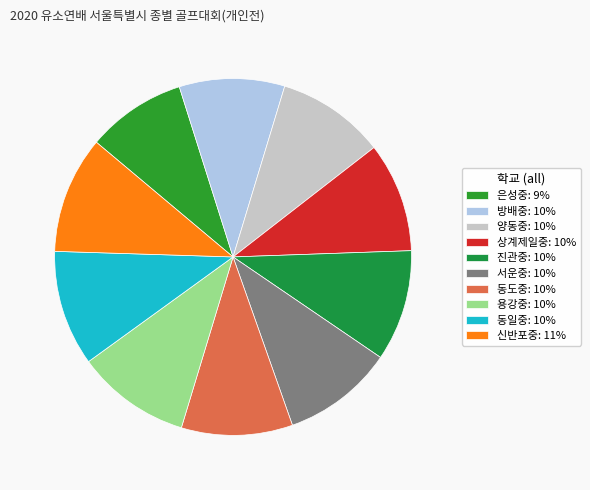

Is there any slice that represents more than half of the pie?

No